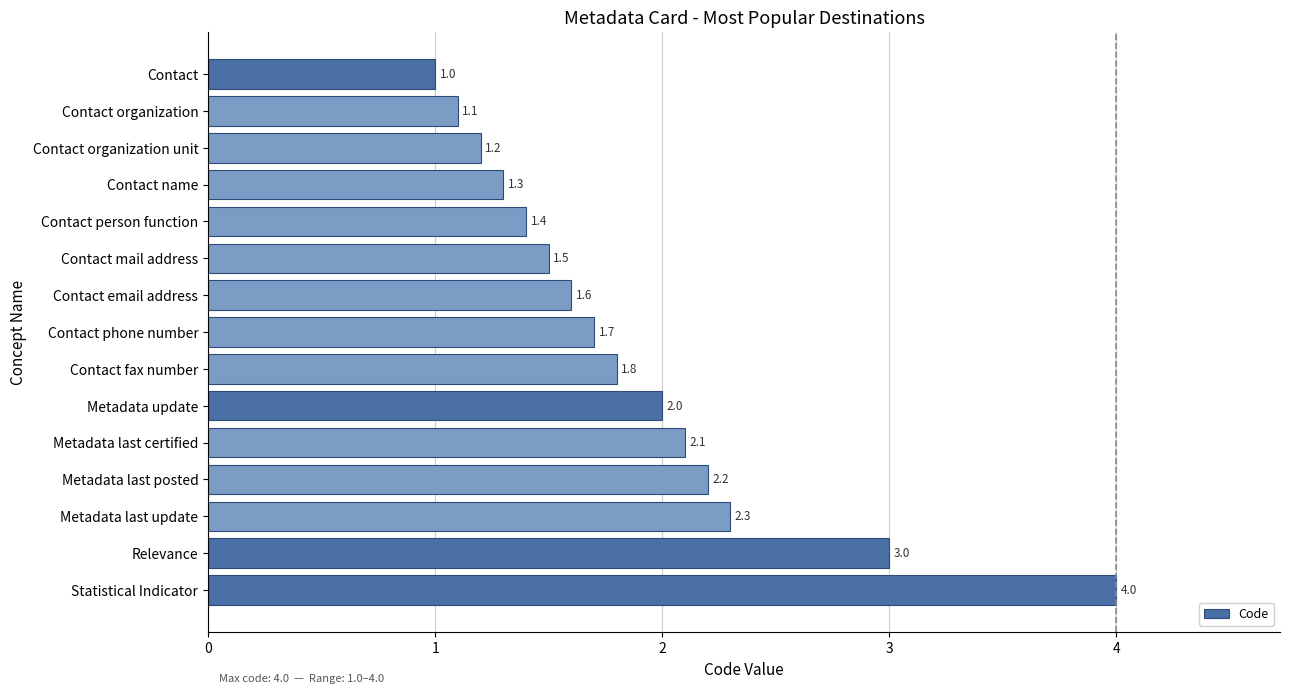

What is the label of the 2nd bar from the bottom?

Relevance